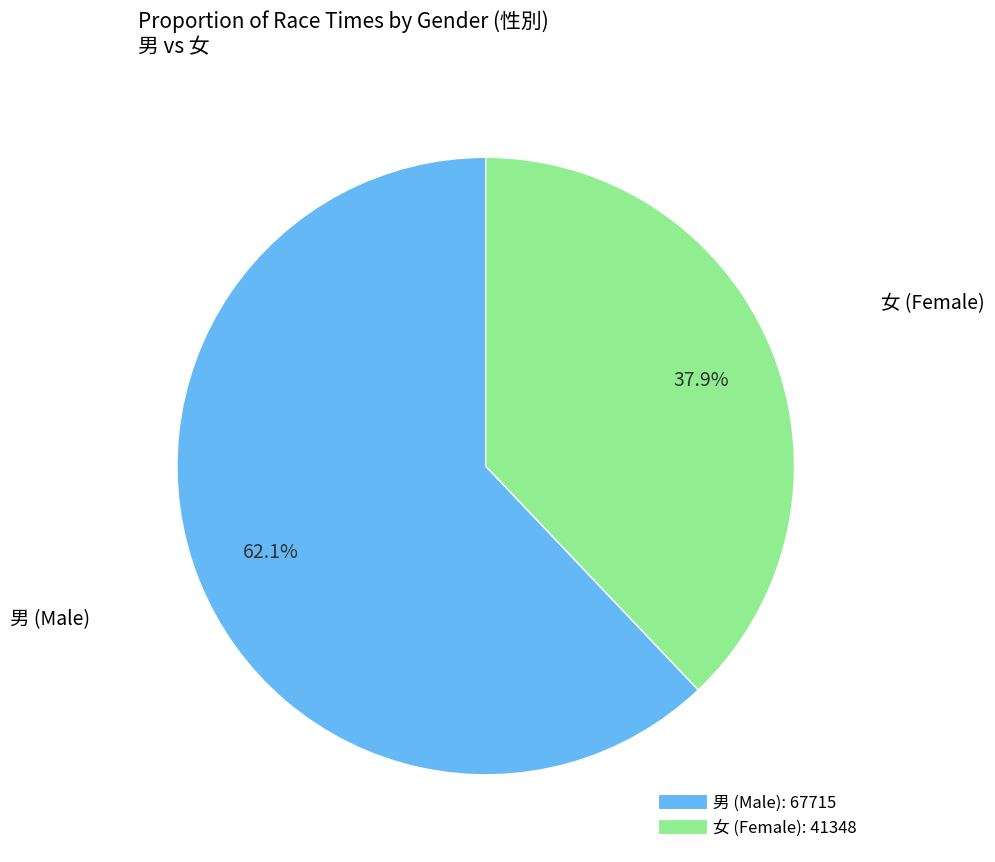

How many segments does this pie chart have?

2